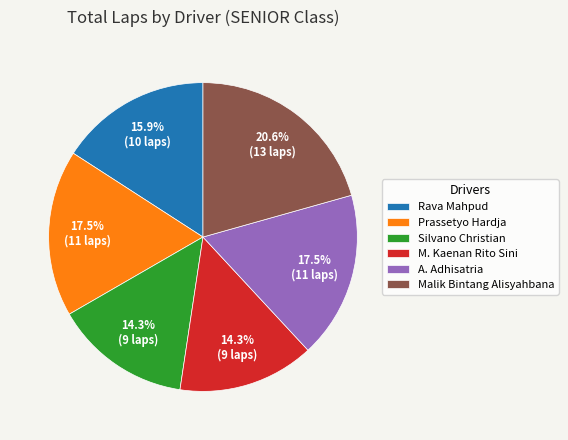

Which slice is the largest?

Malik Bintang Alisyahbana